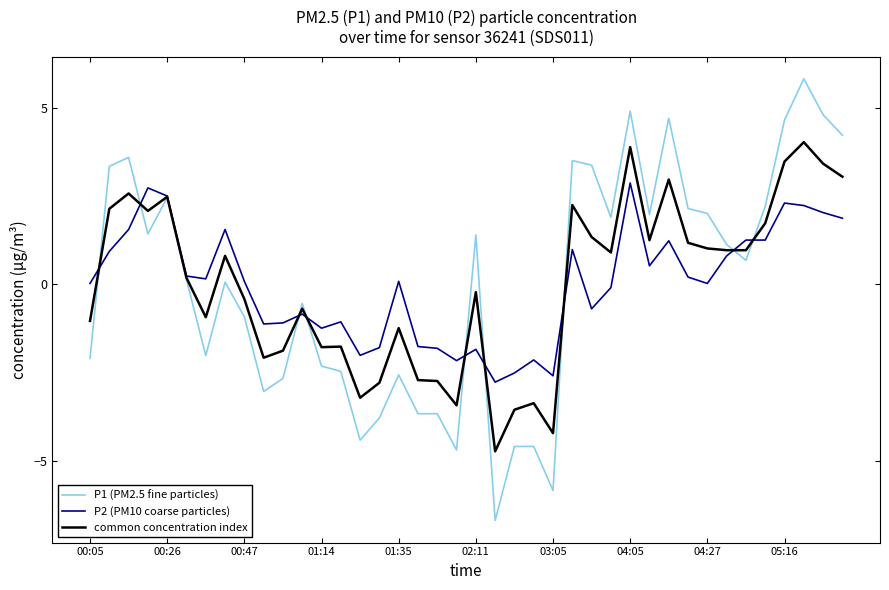

What is the maximum value shown in the chart?

5.8